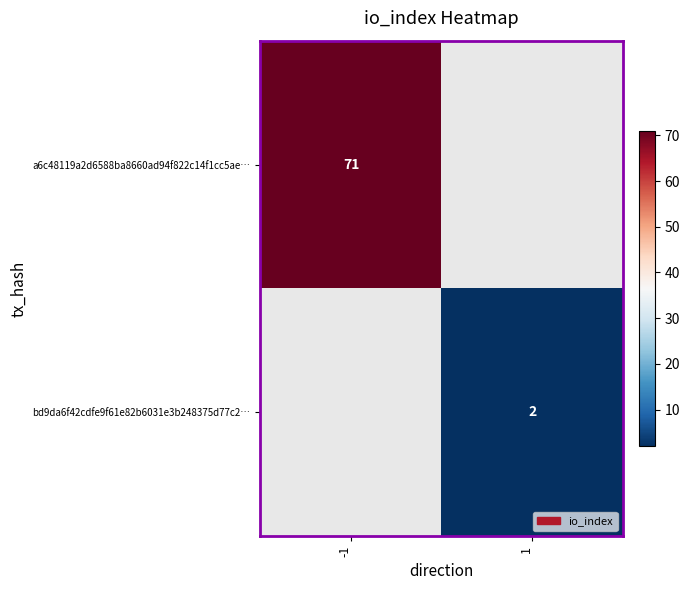

Is it true that bd9da6f42cdfe9f61e82b6031e3b248375d77c2… equals 1 at 1?

False